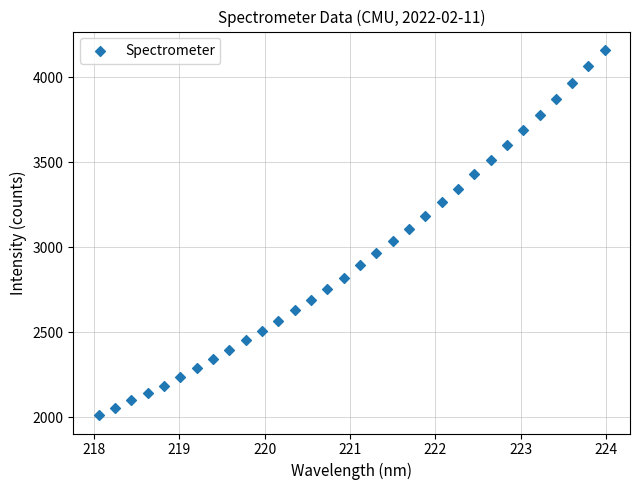

What is the range of X values (max minus min)?

5.9